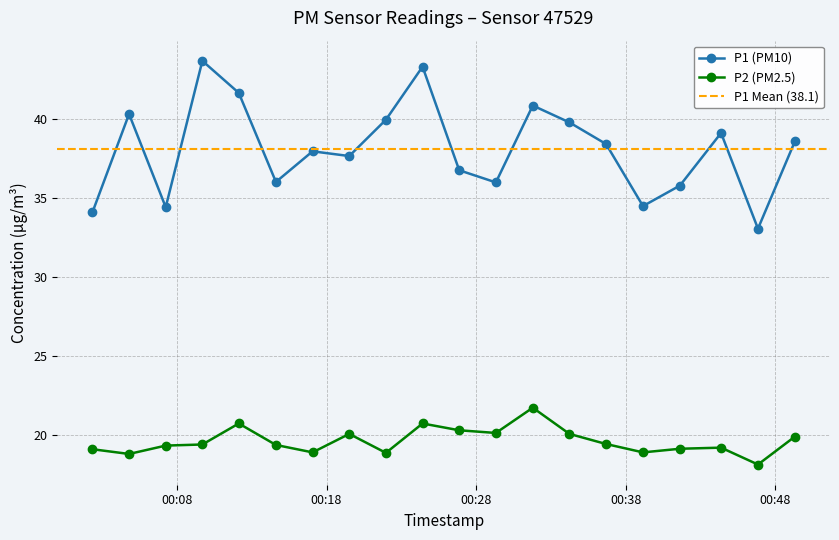

True or false: P2 (PM2.5) and P1 (PM10) cross at least once.

False